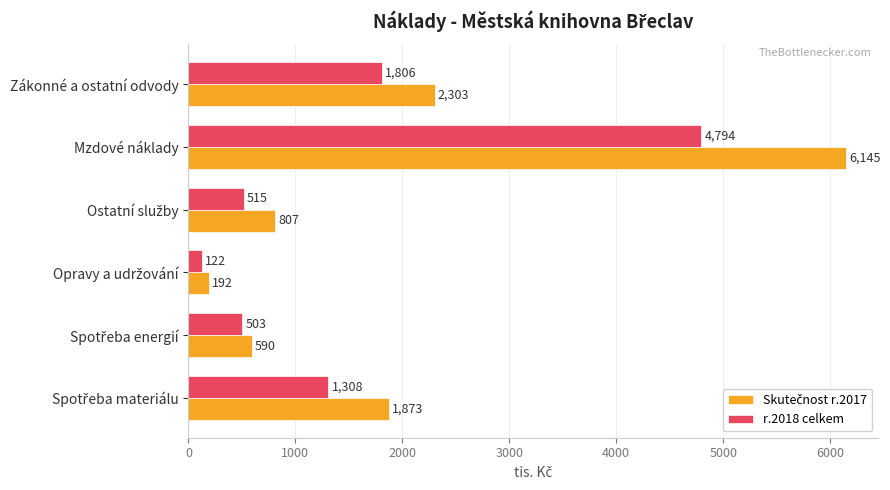

The value of r.2018 celkem at Mzdové náklady is 4794. True or false?

True